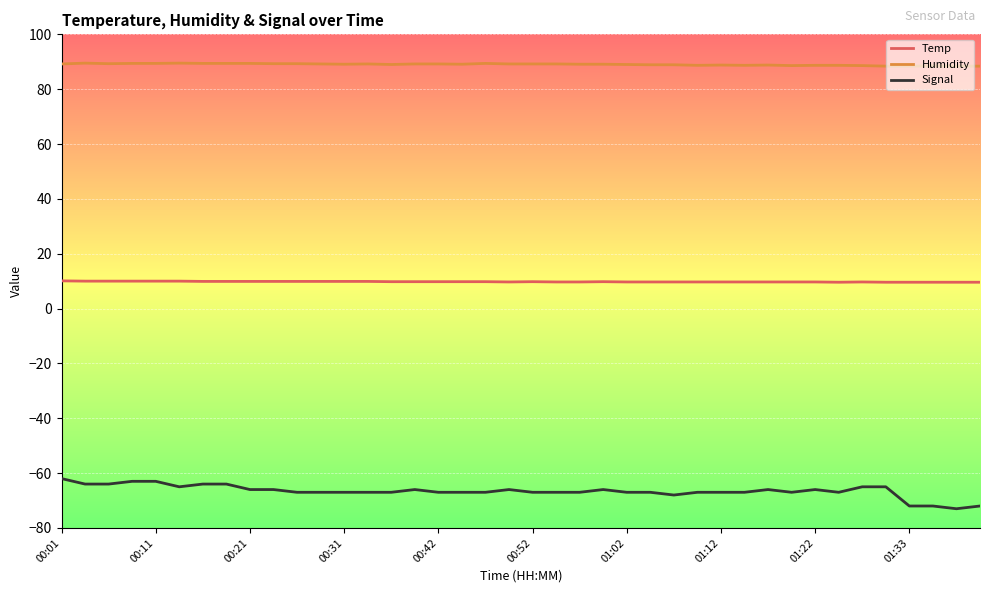

List the series in order of their overall mean, highest first.

Humidity, Temp, Signal